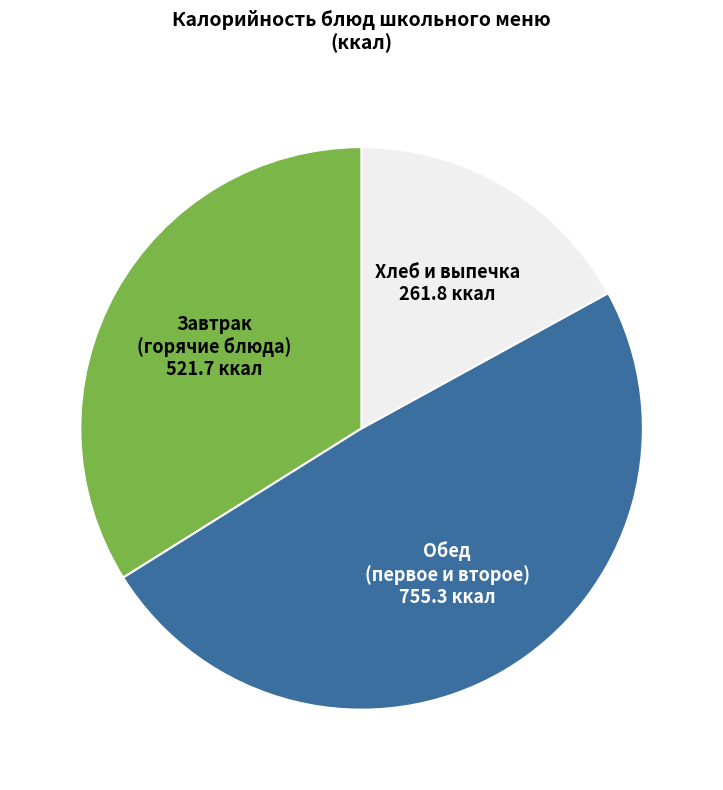

Is there any slice that represents more than half of the pie?

No